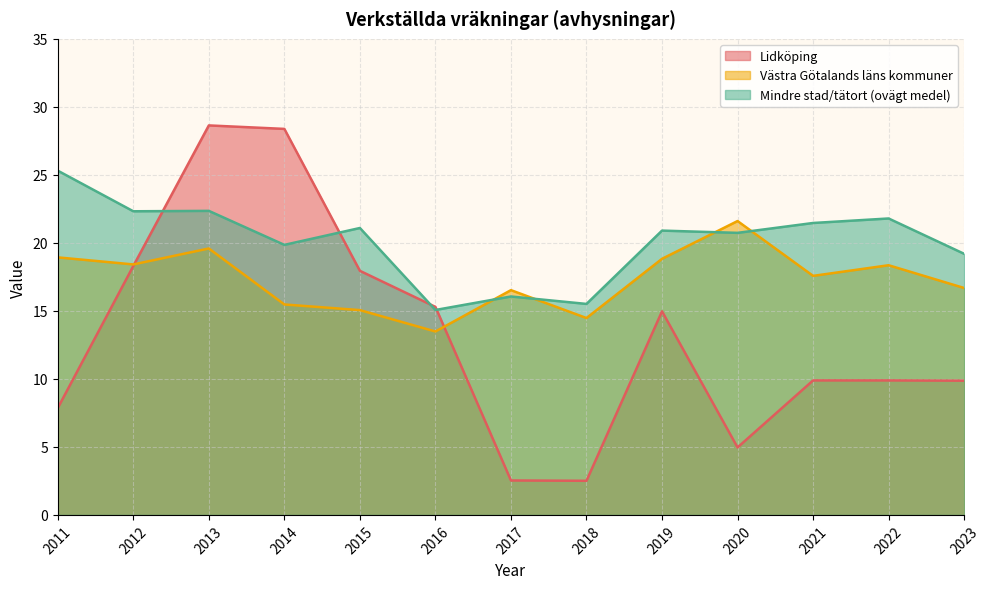

At which category is the sum across all series the highest?

2013